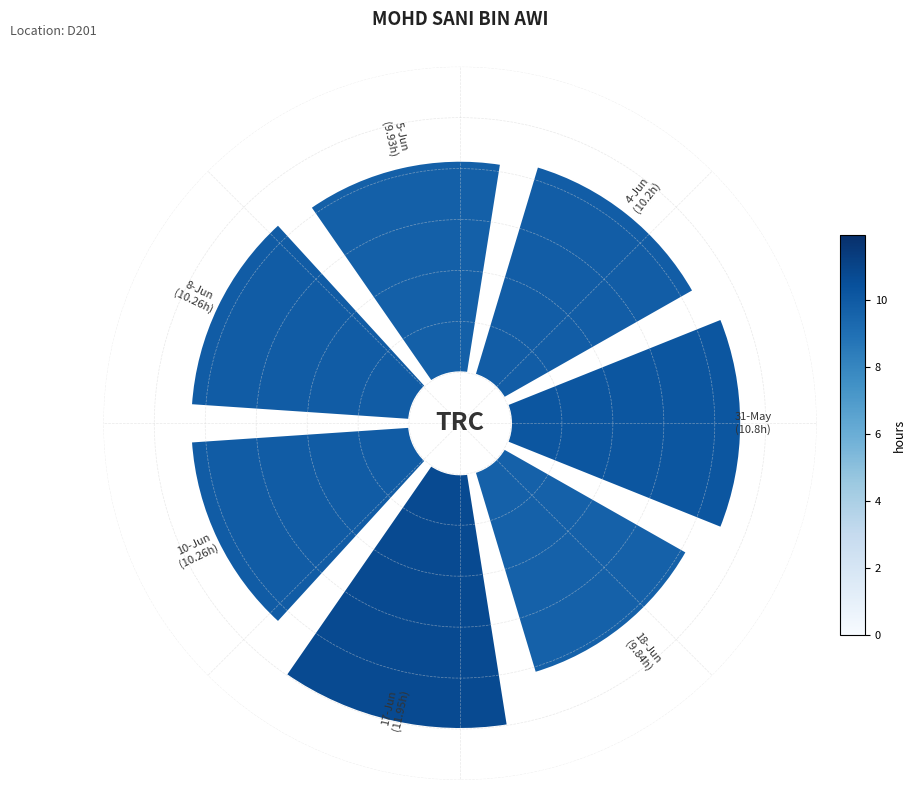

Is 0 the majority of the pie?

No